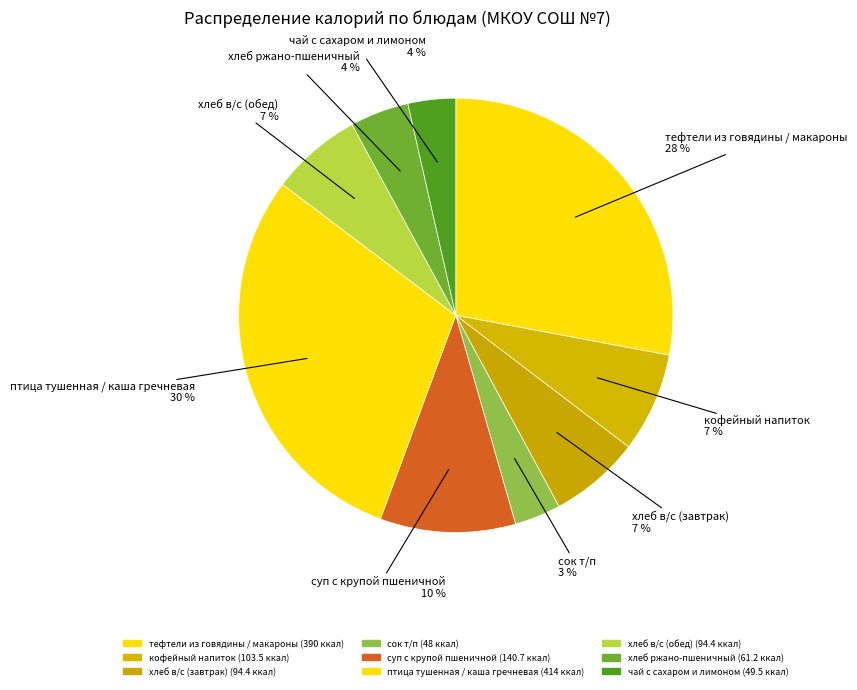

What is the smallest slice in the pie chart?

сок т/п